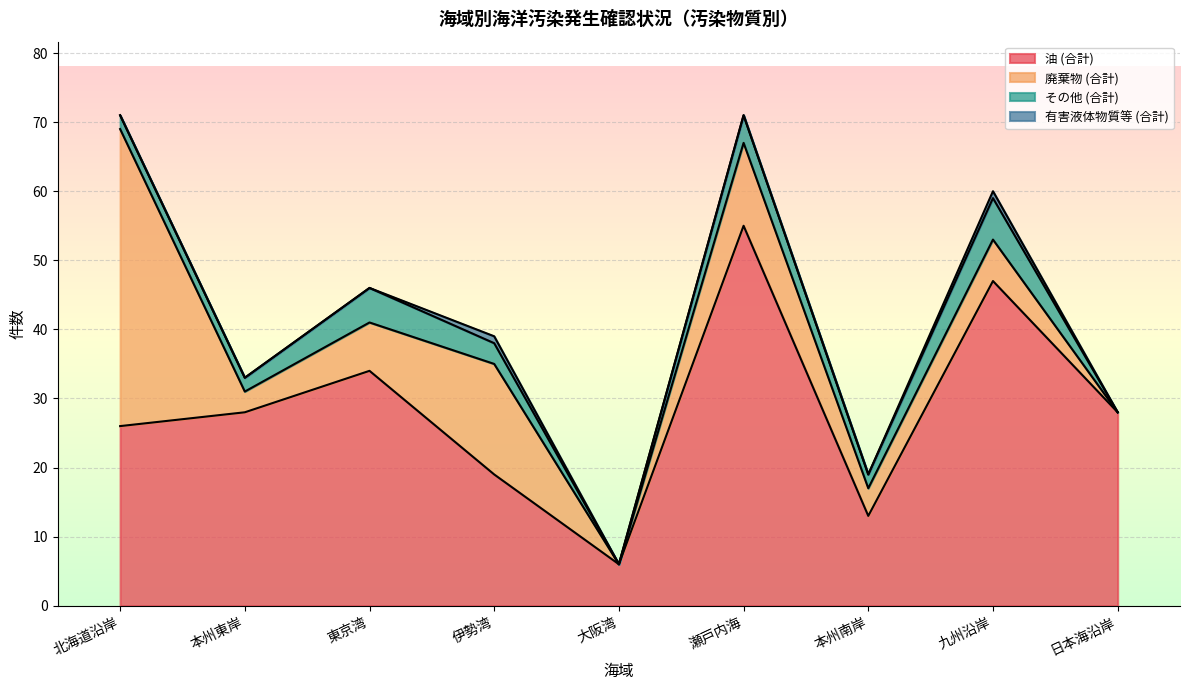

What is the average value of the 廃棄物 (合計) series?

10